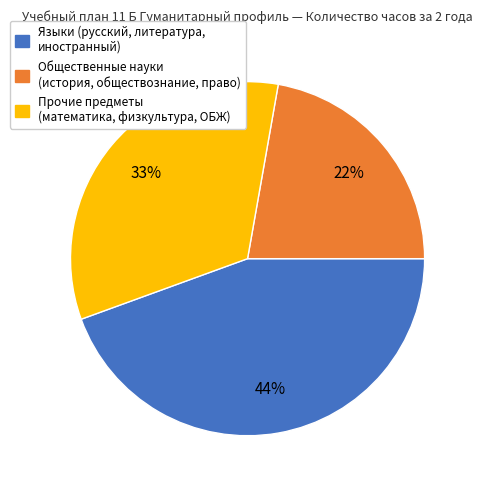

How many segments does this pie chart have?

3